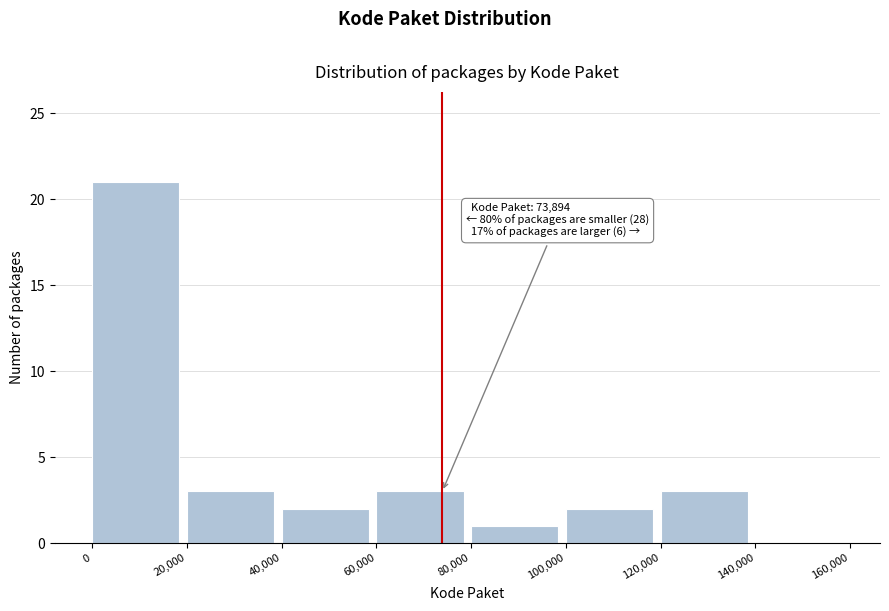

Which range on the x-axis has the tallest bar?

0 to 20,000